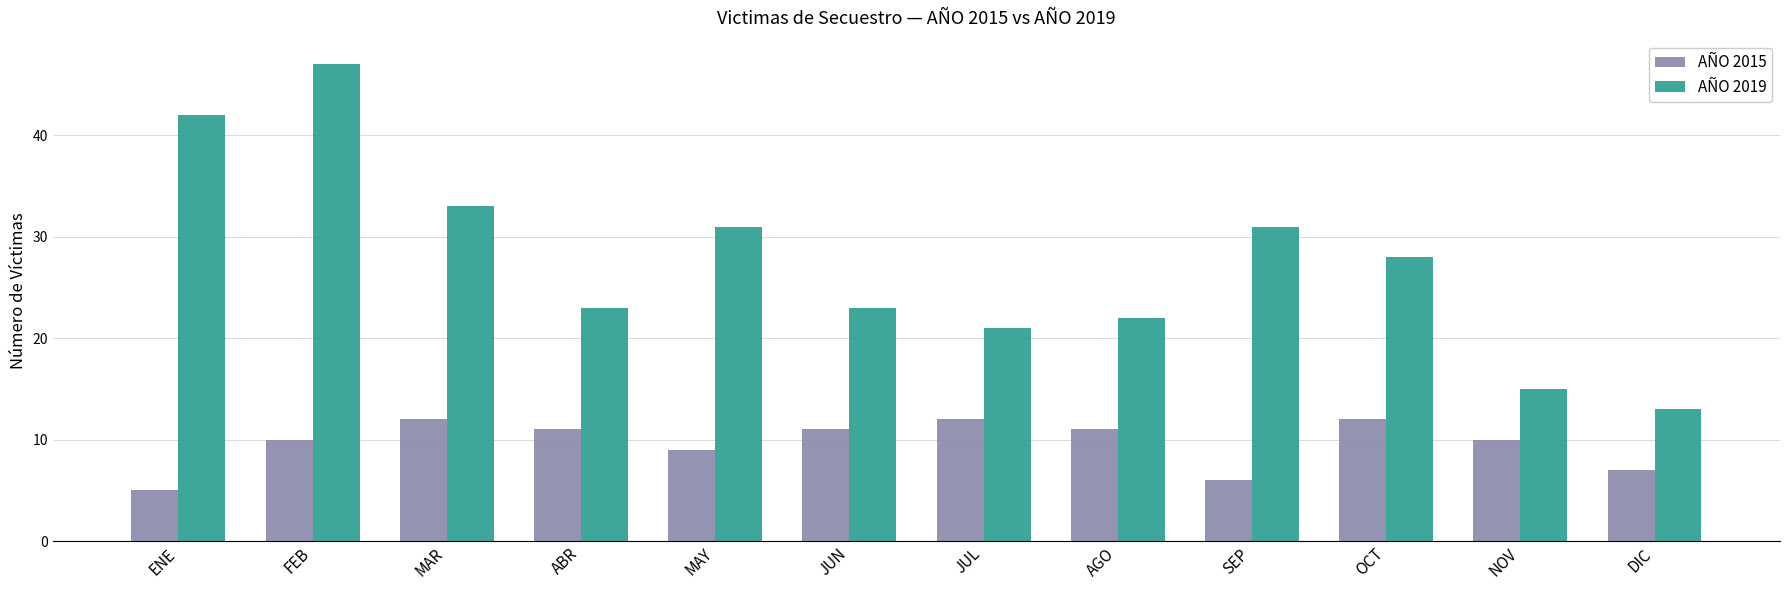

At JUL, list the series in order from largest to smallest.

AÑO 2019, AÑO 2015